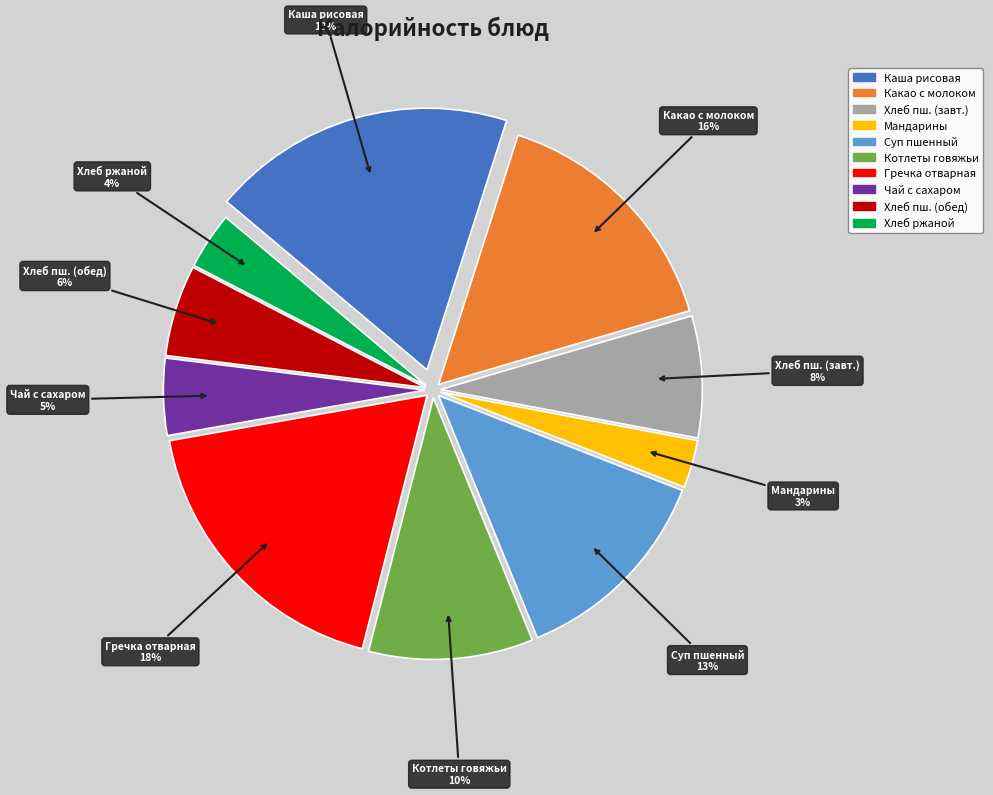

Does any single category account for the majority?

No